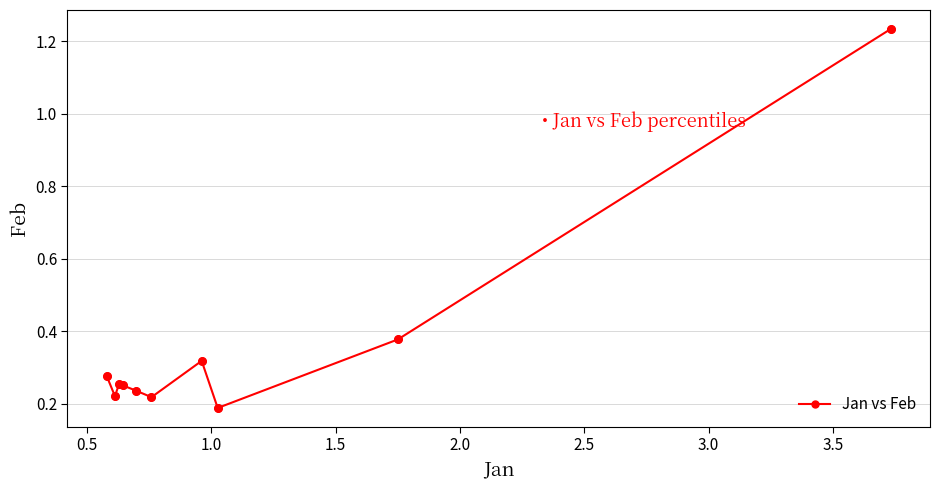

What is the difference between the maximum and second lowest values?

1.0